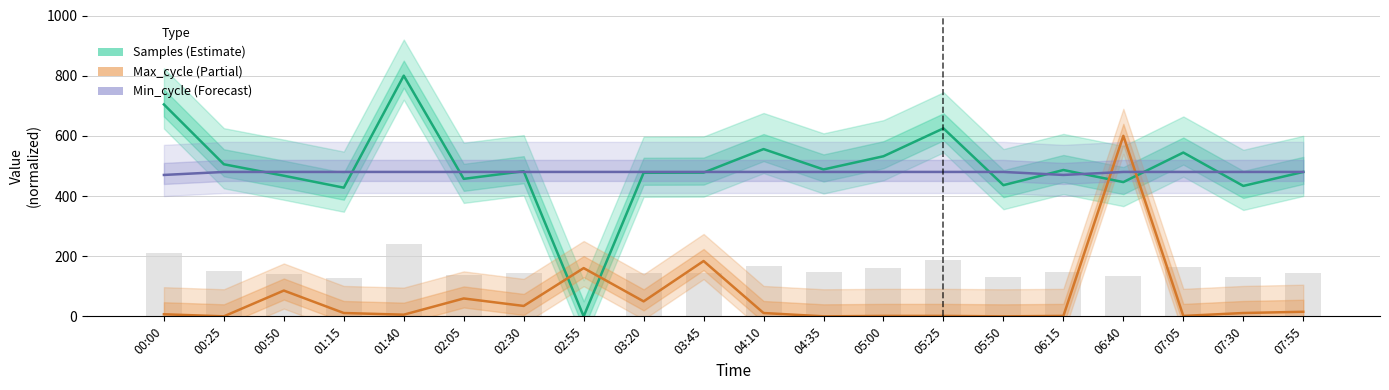

True or false: Max_cycle (Partial) has a value of 11.1 at 04:10.

True